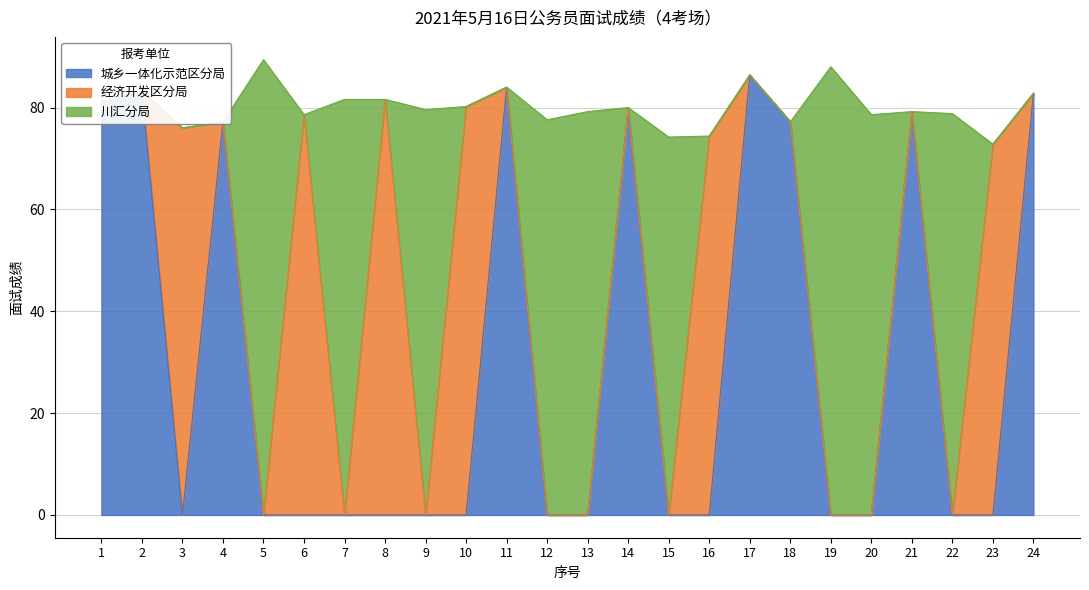

True or false: 城乡一体化示范区分局 has a value of -45.3 at 23.

False